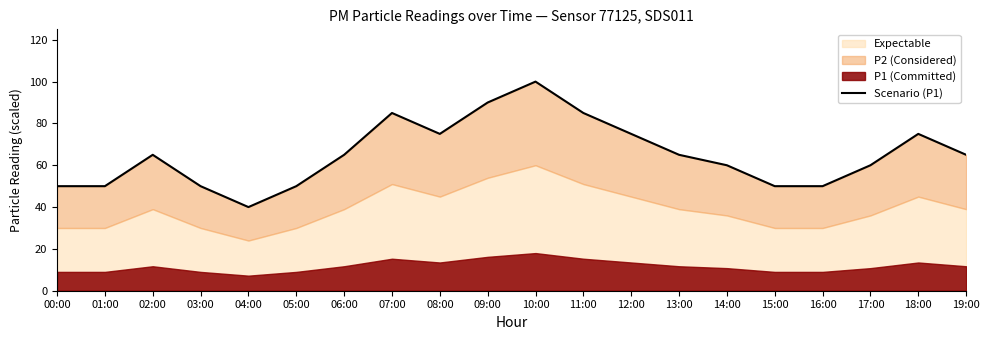

Which label corresponds to the largest value in the chart?

10:00